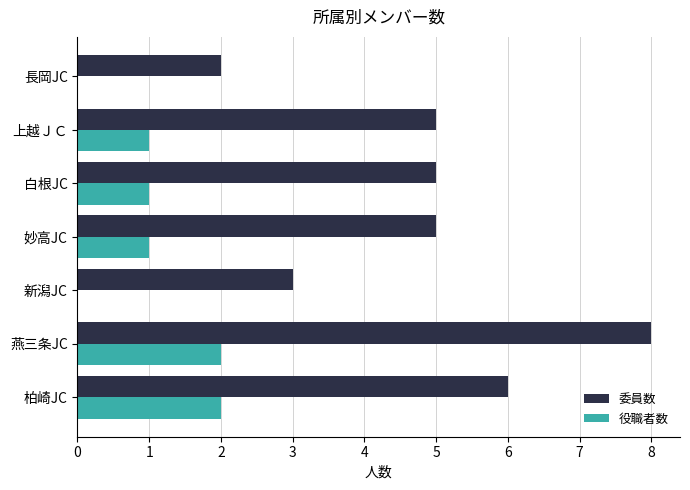

True or false: 委員数 has a value of 5 at 白根JC.

True